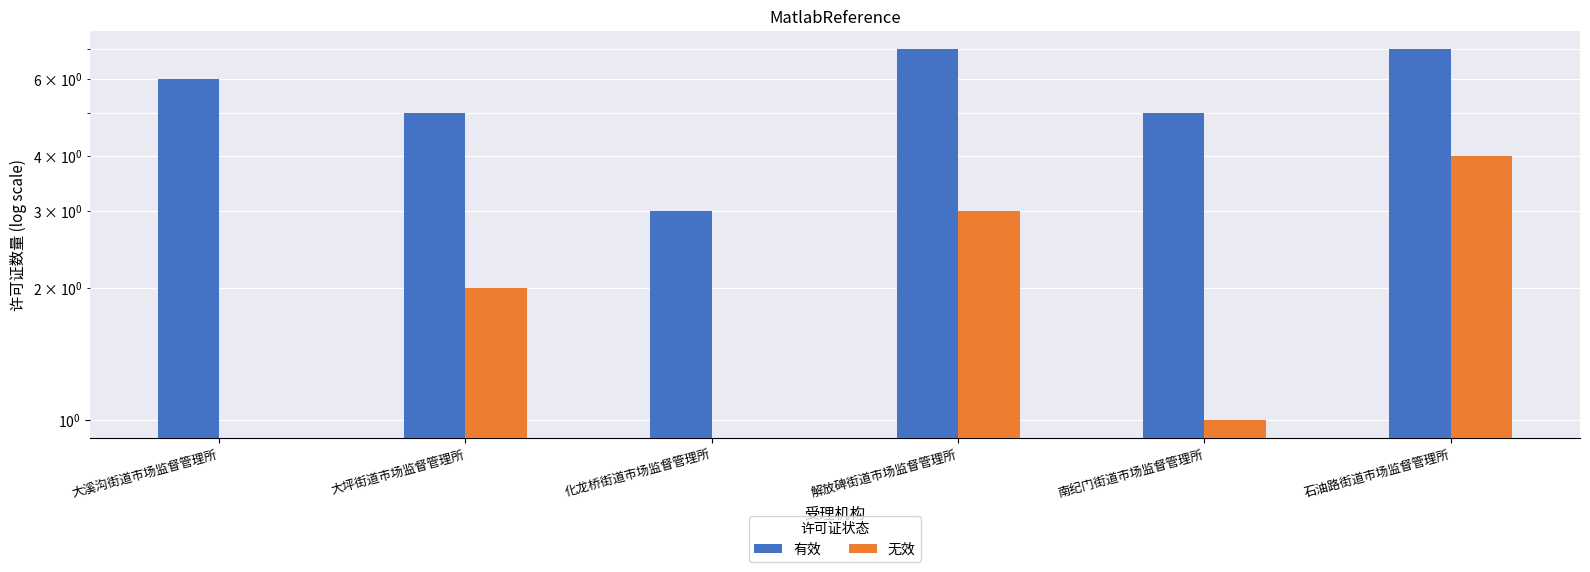

Rank the series by their average value, from highest to lowest.

有效, 无效